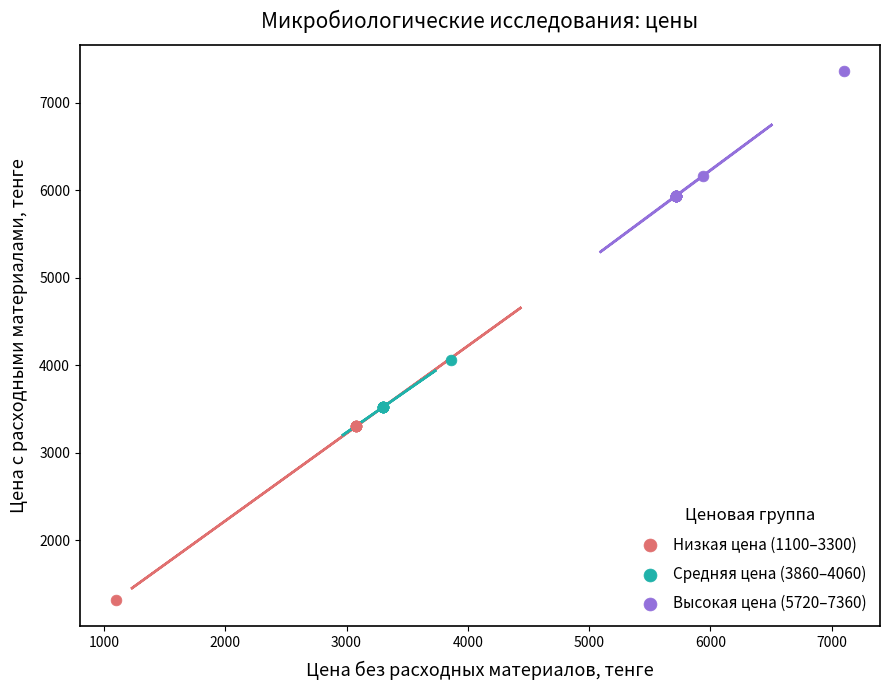

What are all the series names shown in the legend?

Низкая цена (1100–3300), Средняя цена (3860–4060), Высокая цена (5720–7360)